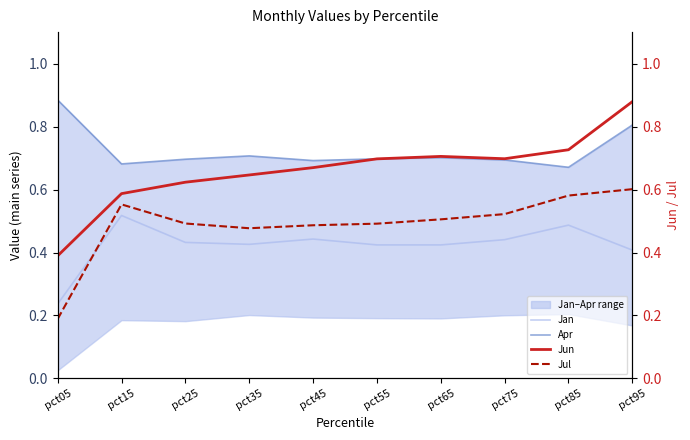

Which series changed the most between pct15 and pct95?

Jun